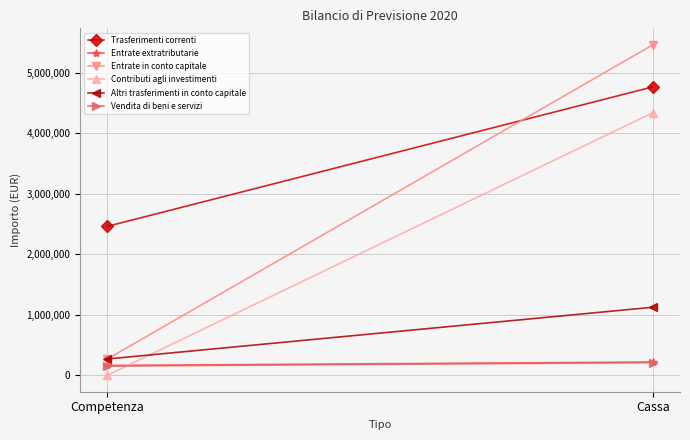

What position from the right is Cassa?

1